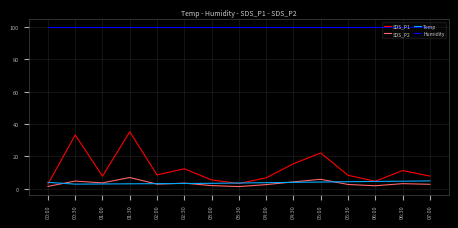

What is the minimum value for Humidity?

99.9